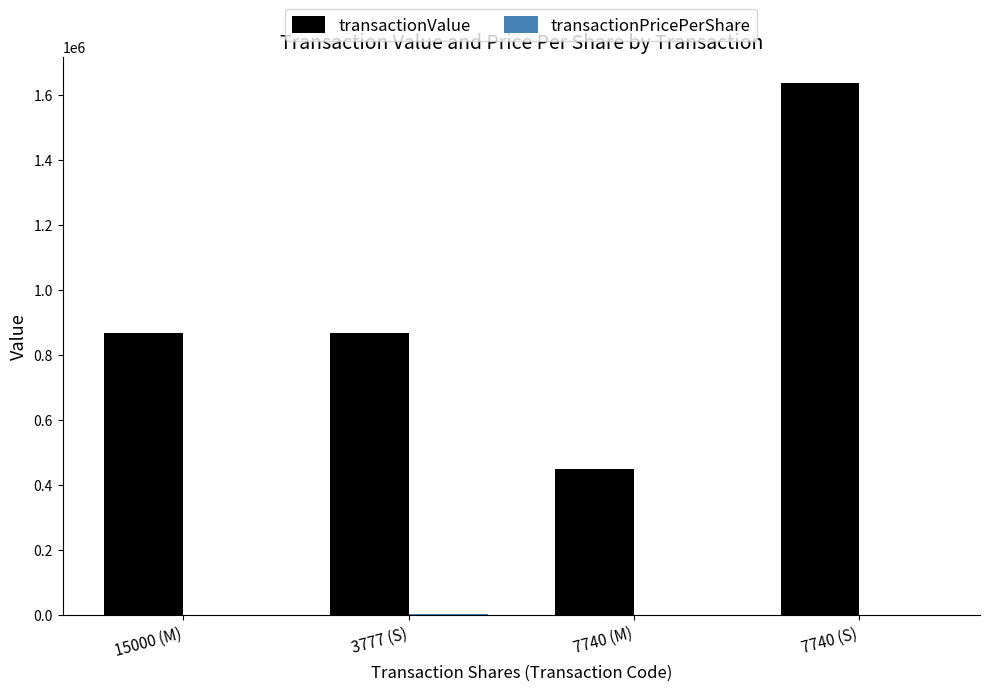

Count the number of data series in this chart.

2